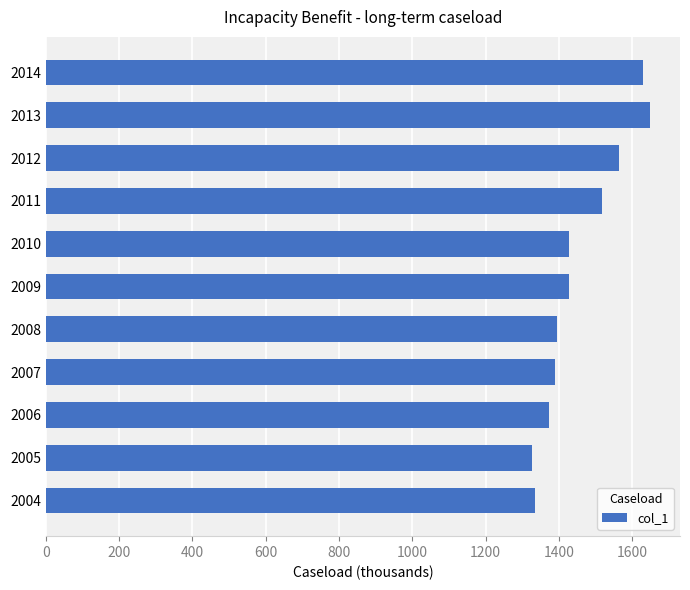

Which label corresponds to the largest value in the chart?

2013